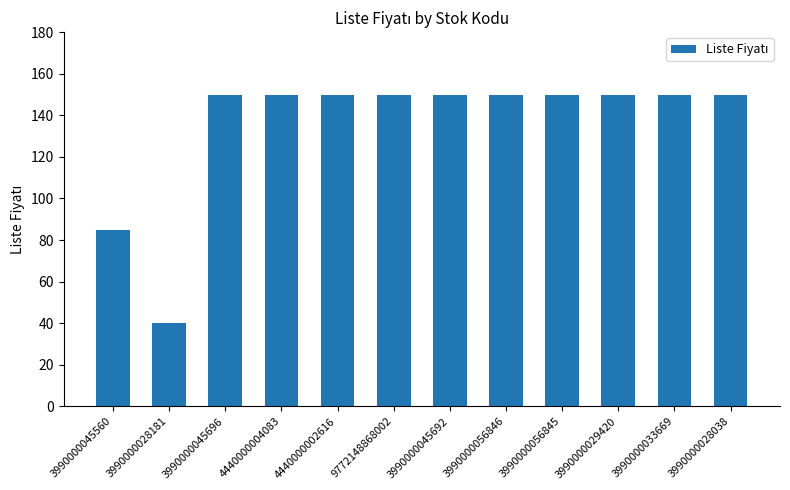

What is the minimum value shown in the chart?

40